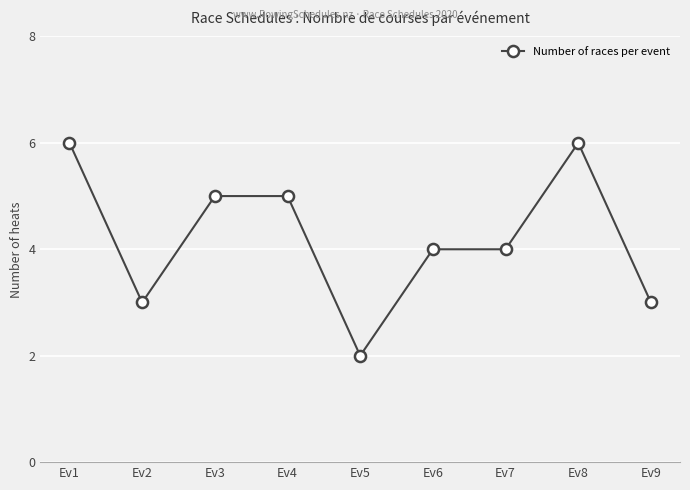

What is the value of the 6th point from the left?

4